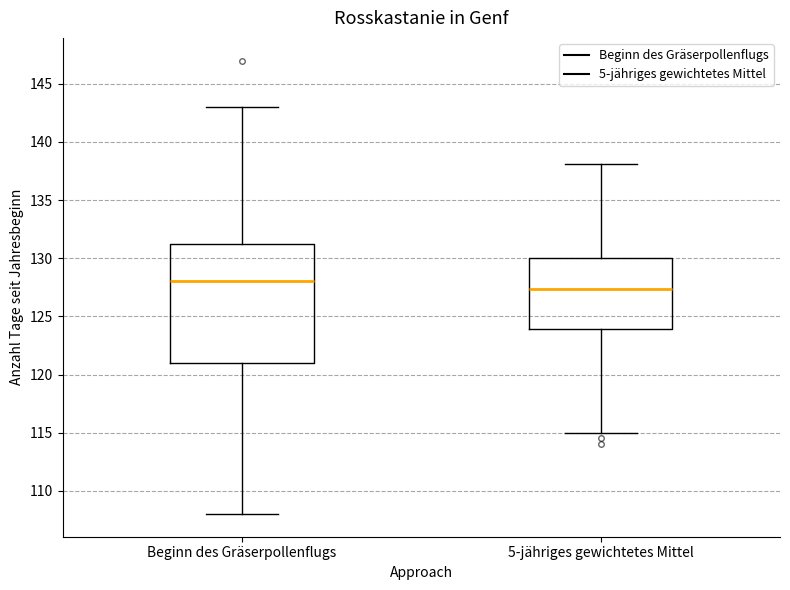

Reading left to right, transcribe this box plot: for each box, give where its median line is, the range the box spans, and where its two whiskers end, as read against the y-axis. The values are not printed on the chart, so give them approximately, as read against the axis.

Beginn des Gräserpollenflugs: median 128.0, box 121.0 to 131.5, whiskers 108.0 to 143.0
5-jähriges gewichtetes Mittel: median 127.5, box 124.0 to 130.0, whiskers 115.0 to 138.0